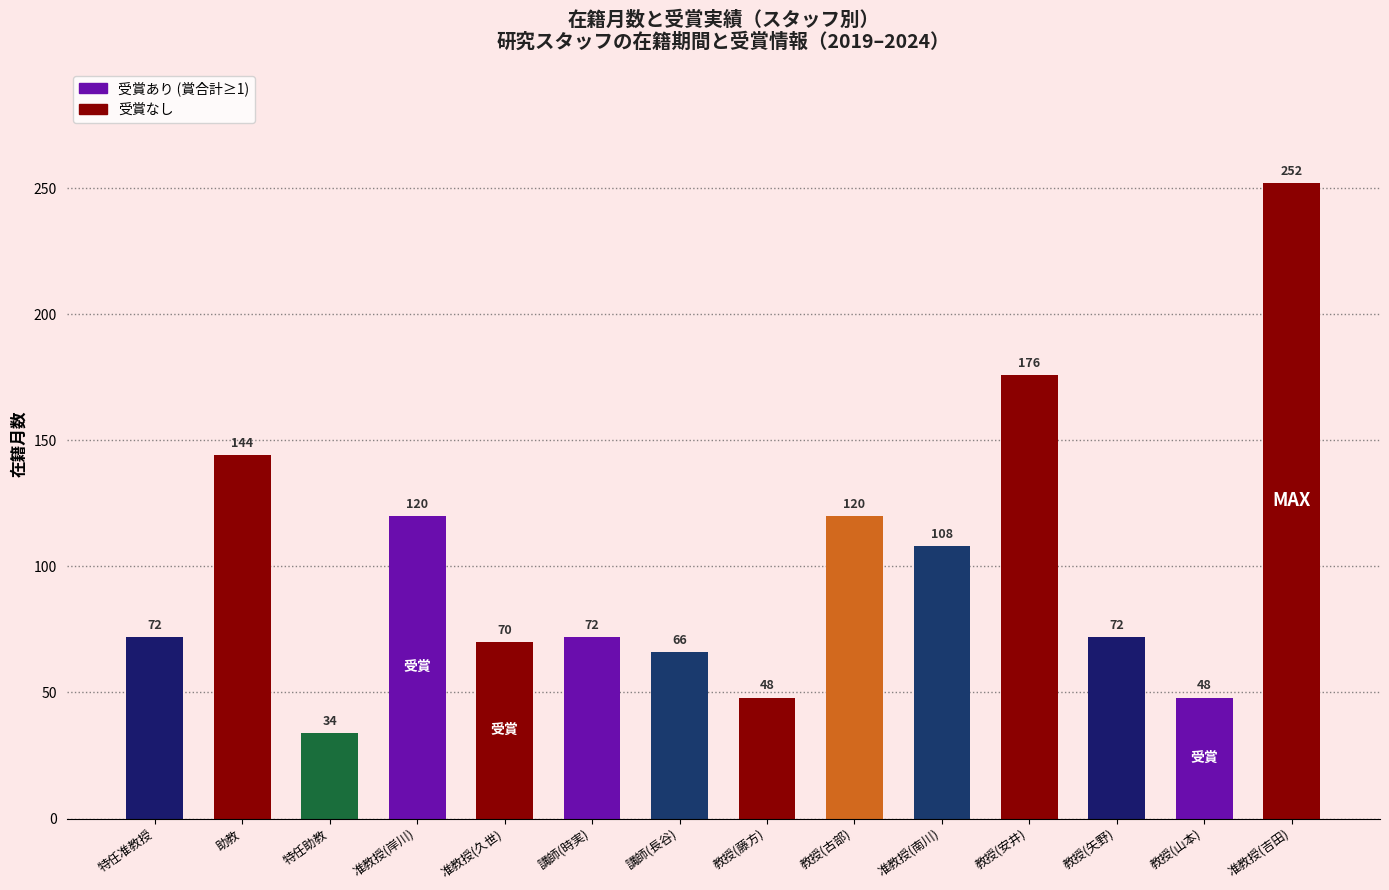

What is the sum of all values?

1402